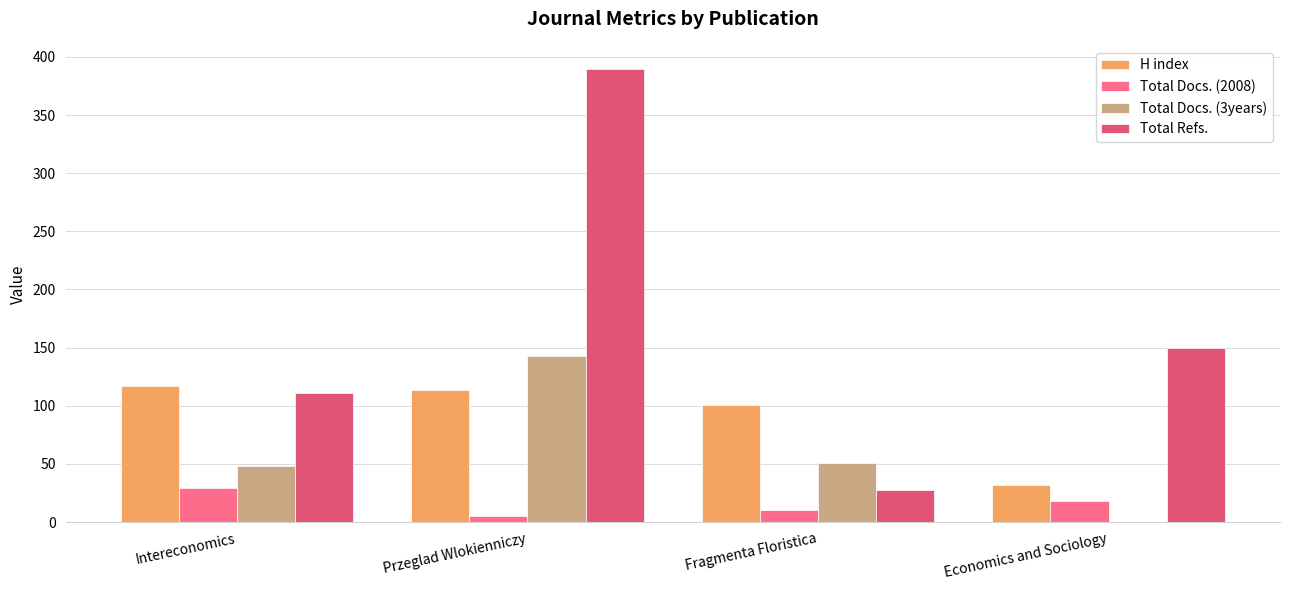

How many groups of bars are there?

4